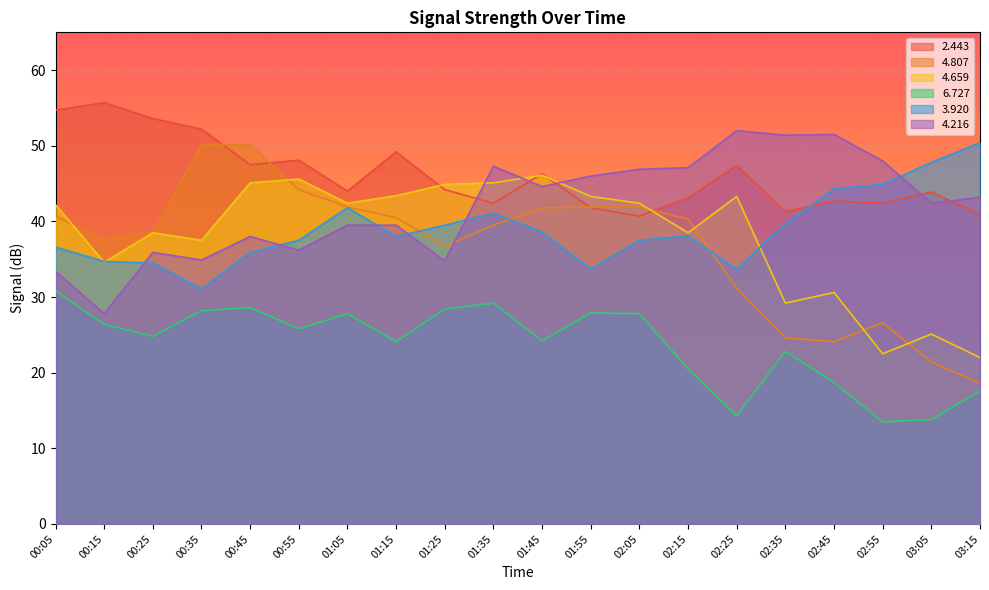

Which series has the largest total across all categories?

2.443